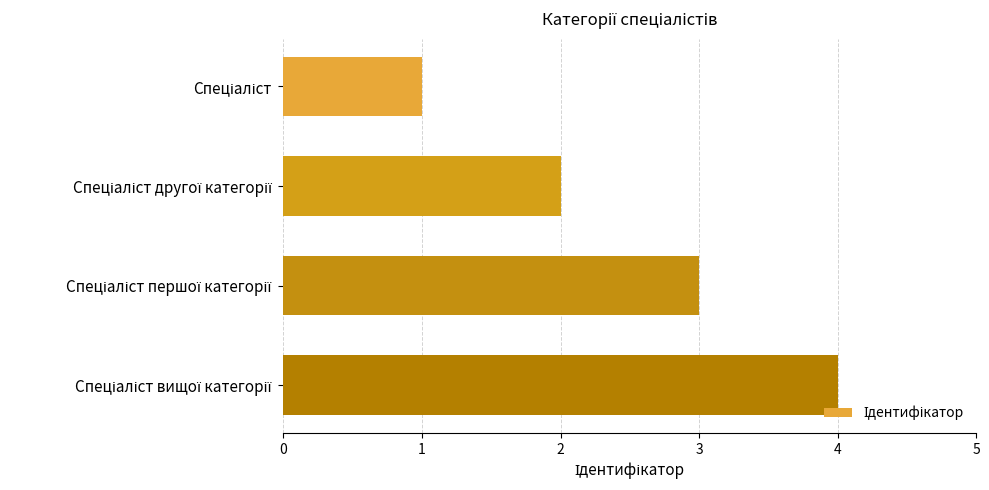

What is the sum of all values?

10